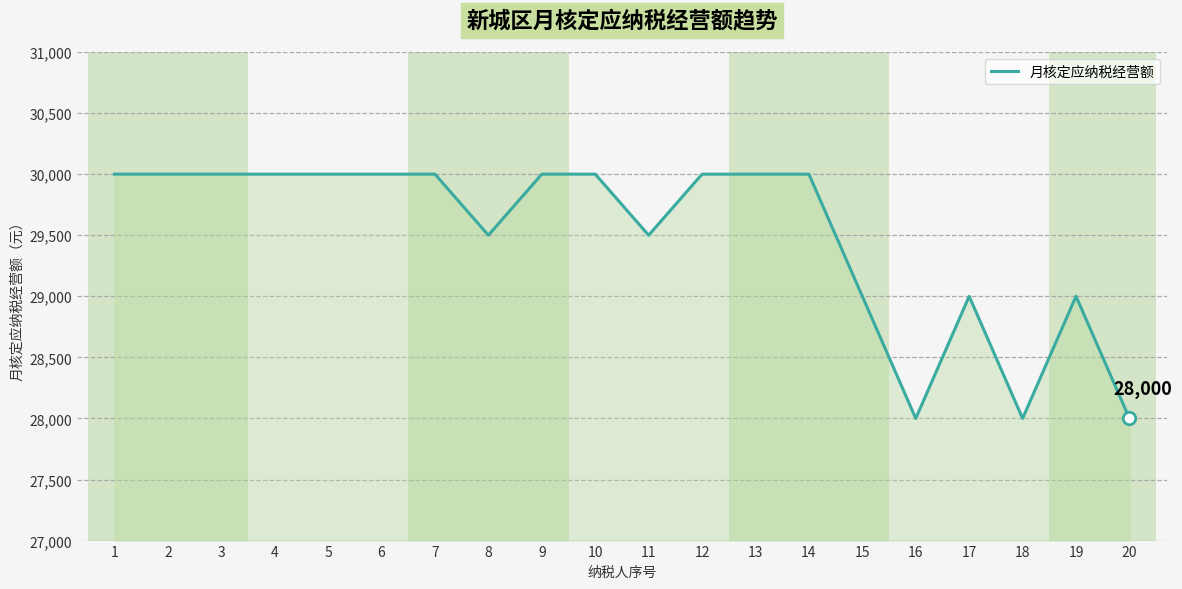

What is the difference between the maximum and minimum values?

2000